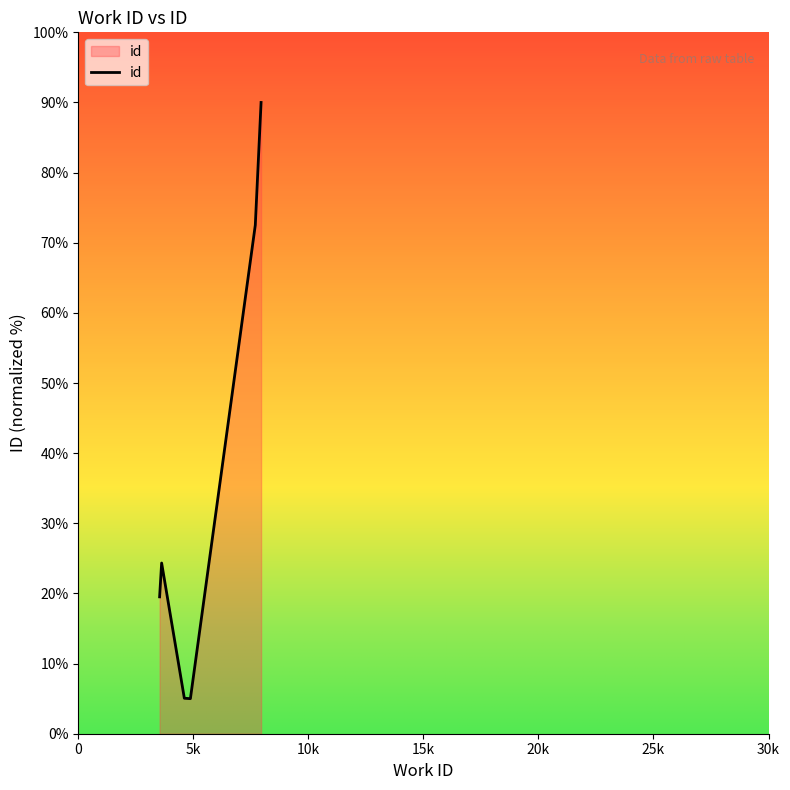

What is the greatest value displayed?

90.0